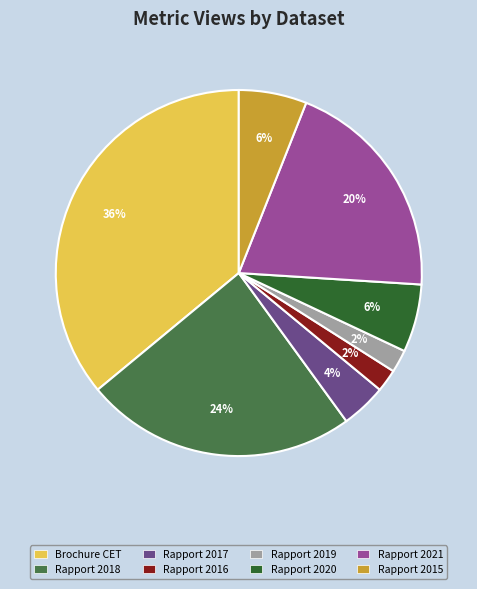

To the nearest percent, what is the difference between the largest and smallest slice percentages?

34%